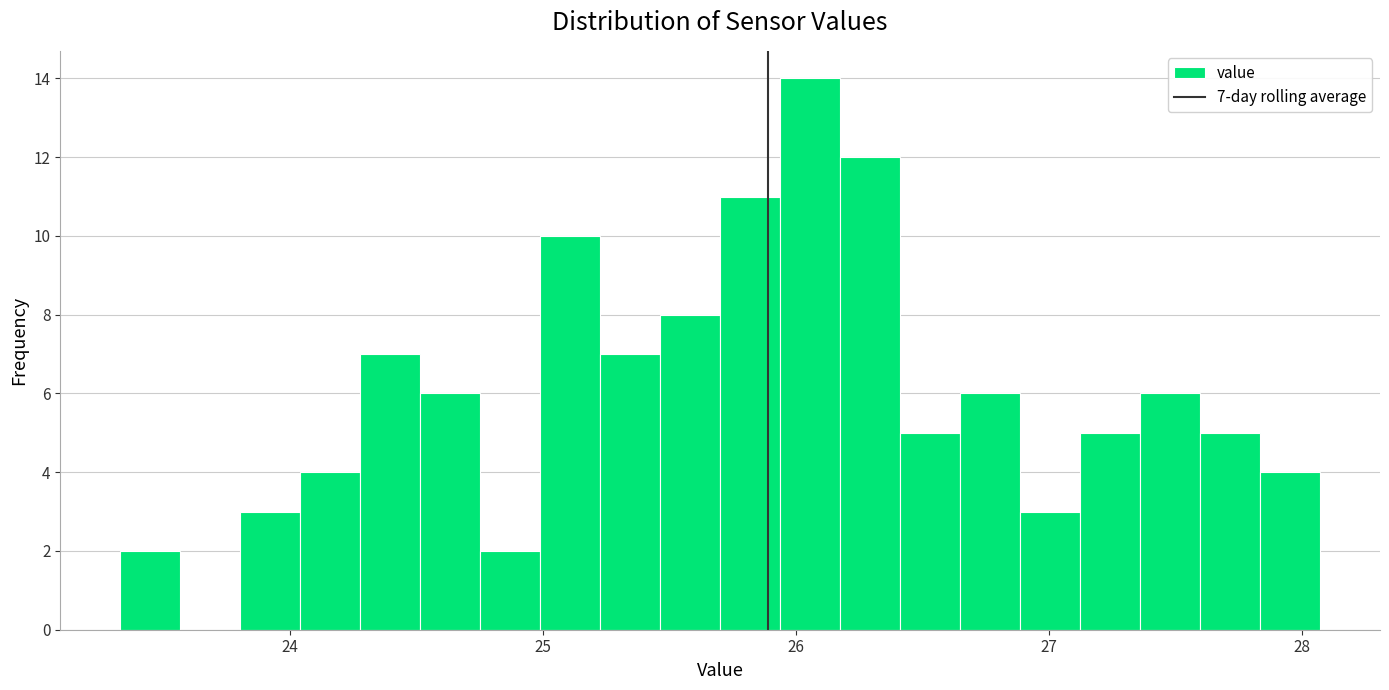

Around what value on the x-axis is the tallest bar? Give the approximate position of its centre, as read against the axis.

26.1